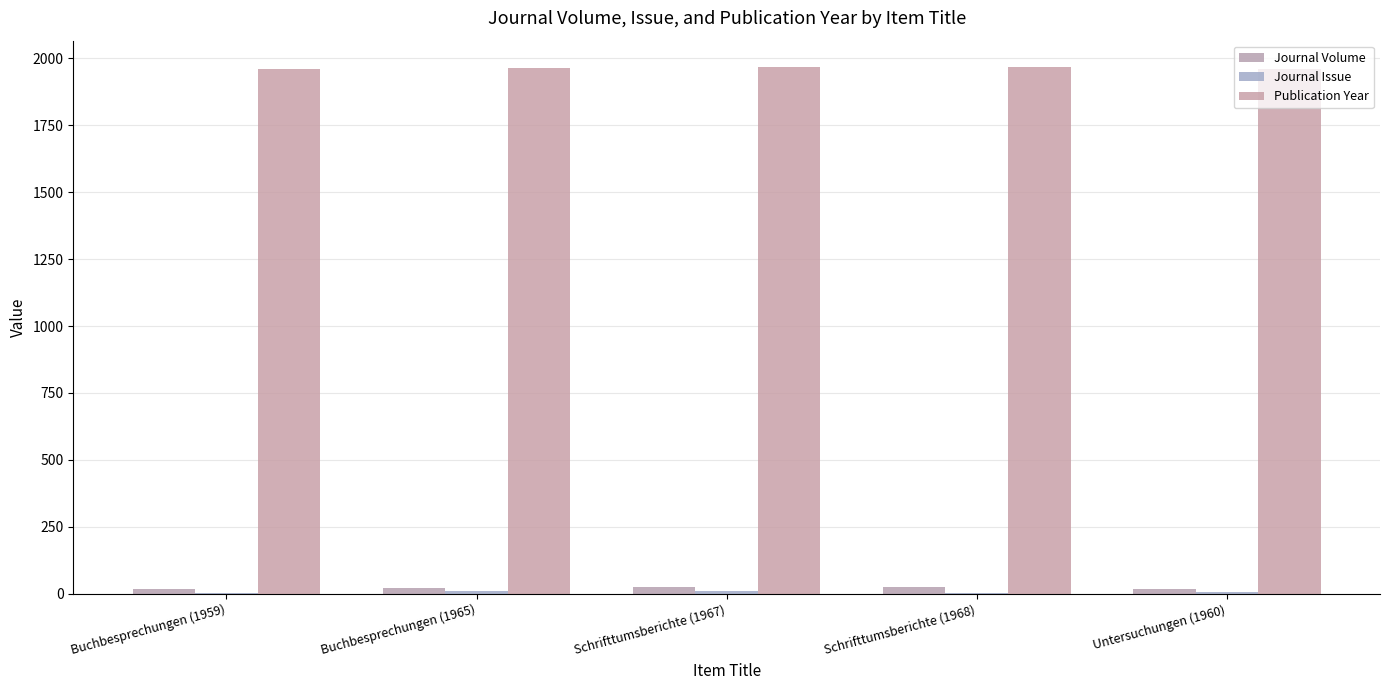

What is the sum of all Journal Issue values?

34